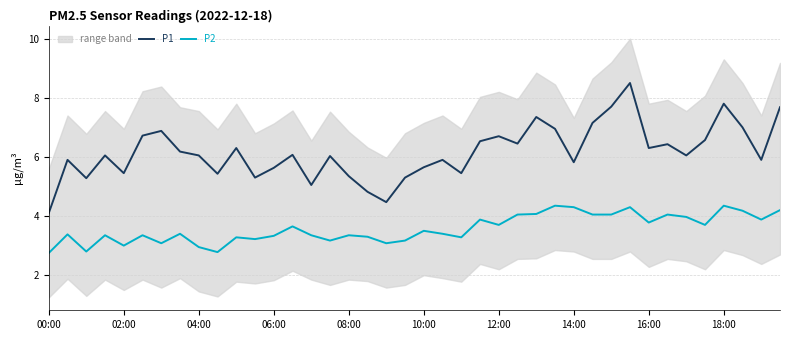

What is the maximum value for P1?

8.5